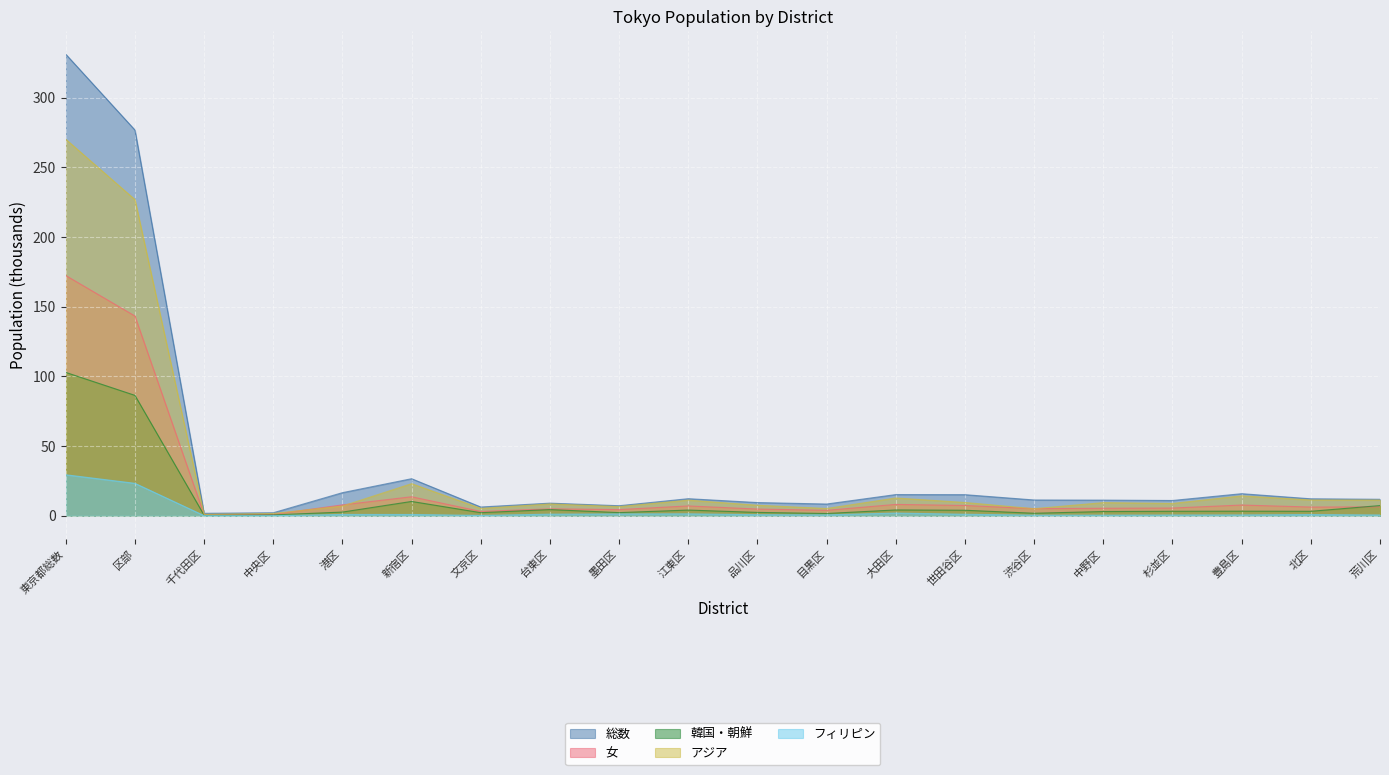

True or false: フィリピン and 総数 intersect in this chart.

False